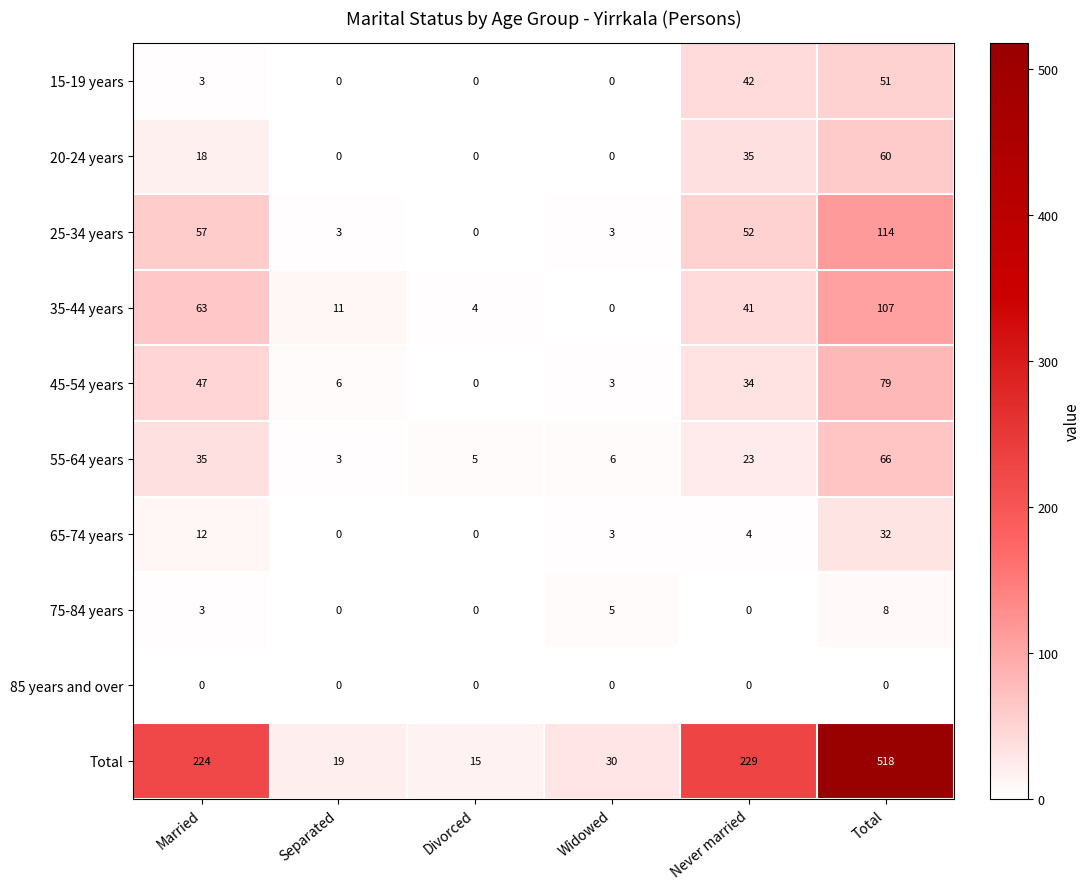

At which category is the sum across all series the highest?

Total